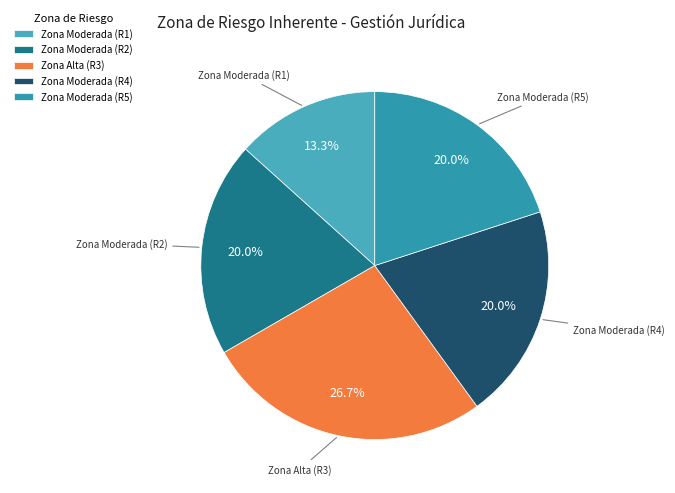

Which category has the smallest portion of the pie?

Zona Moderada (R1)